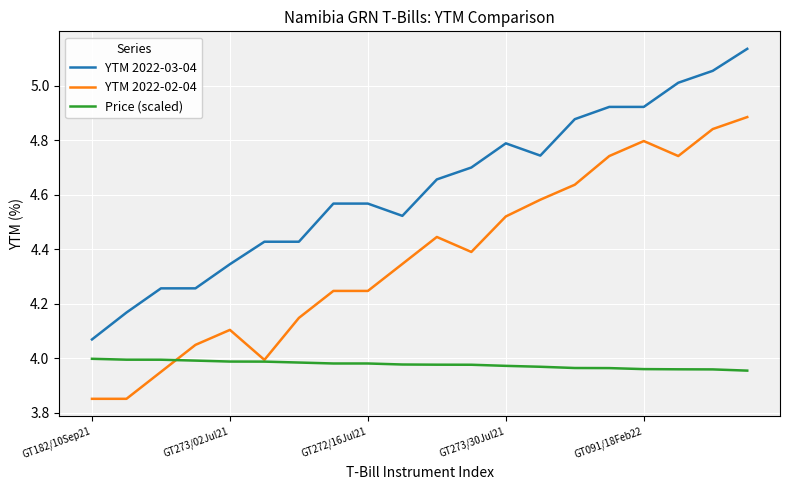

List the series in order of their peak value, lowest first.

Price (scaled), YTM 2022-02-04, YTM 2022-03-04